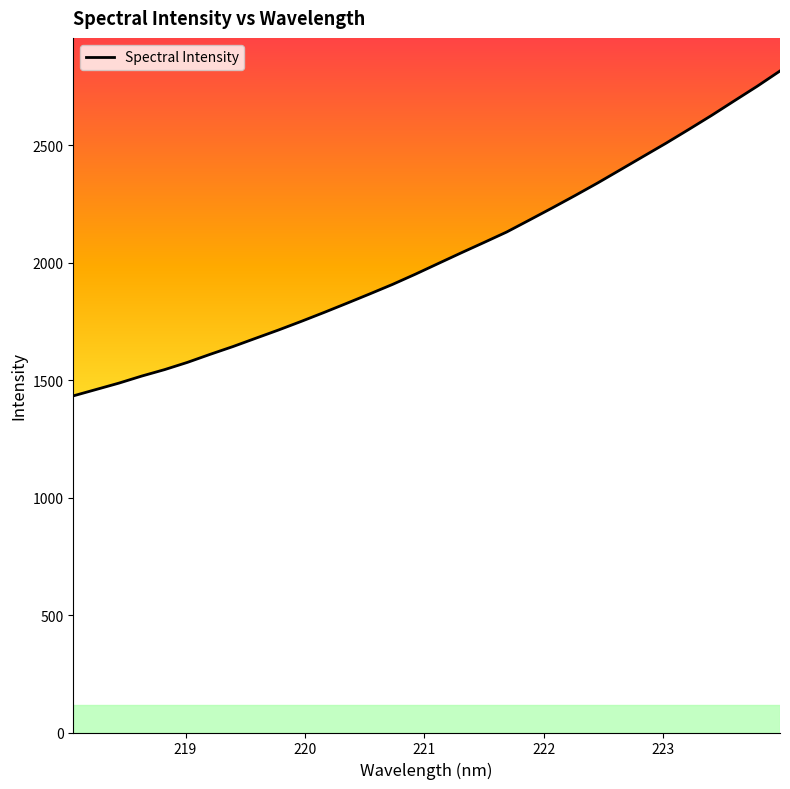

Reading left to right, extract all data points from this chart.

1432.8	1459.9	1487.1	1517.1	1544.5	1575.4	1609.7	1642.8	1678.2	1713.4	1750.2	1788.2	1827.3	1867.0	1907.5	1951.0	1996.2	2041.3	2085.5	2130.2	2181.3	2232.8	2285.4	2339.4	2395.6	2452.2	2508.6	2567.2	2626.8	2689.0	2750.8	2815.8